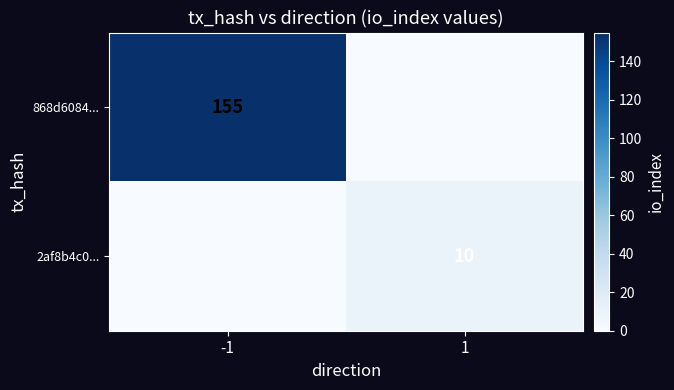

The value of 2af8b4c0... at 1 is 13. True or false?

False